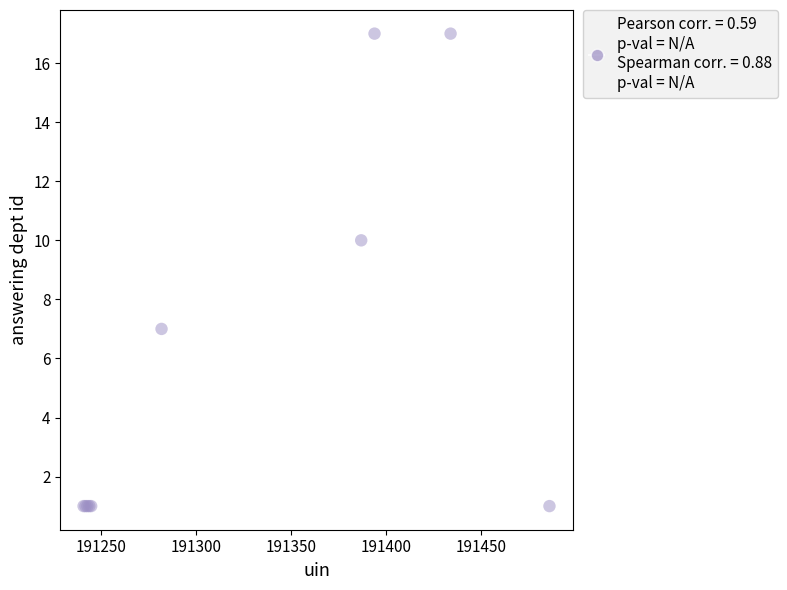

What Y value in the scatter plot is closest to 9?

10